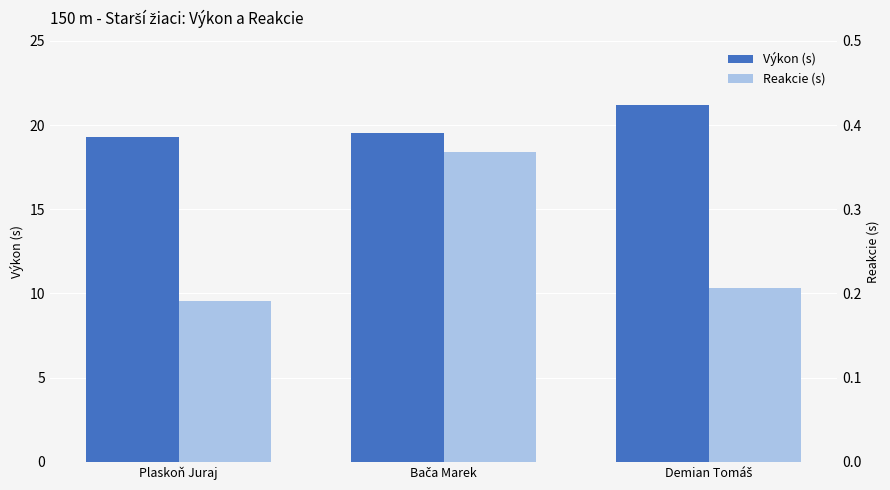

Which series has the largest total across all categories?

Výkon (s)